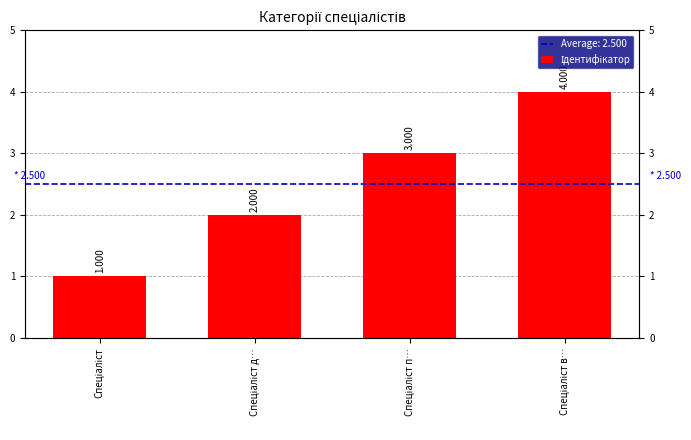

Is it true that the value at Спеціаліст is 2?

False